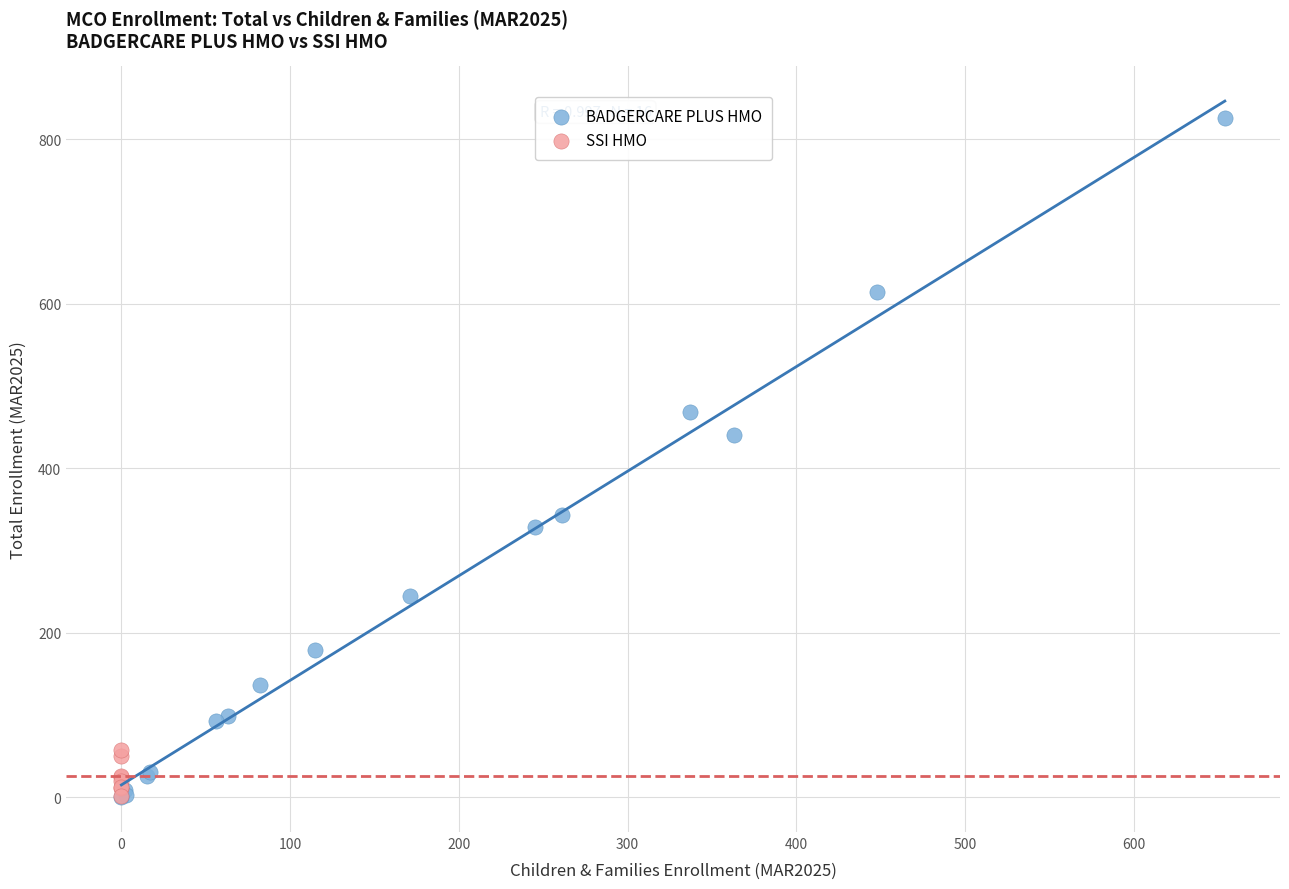

Which series reaches the maximum Y coordinate?

BADGERCARE PLUS HMO